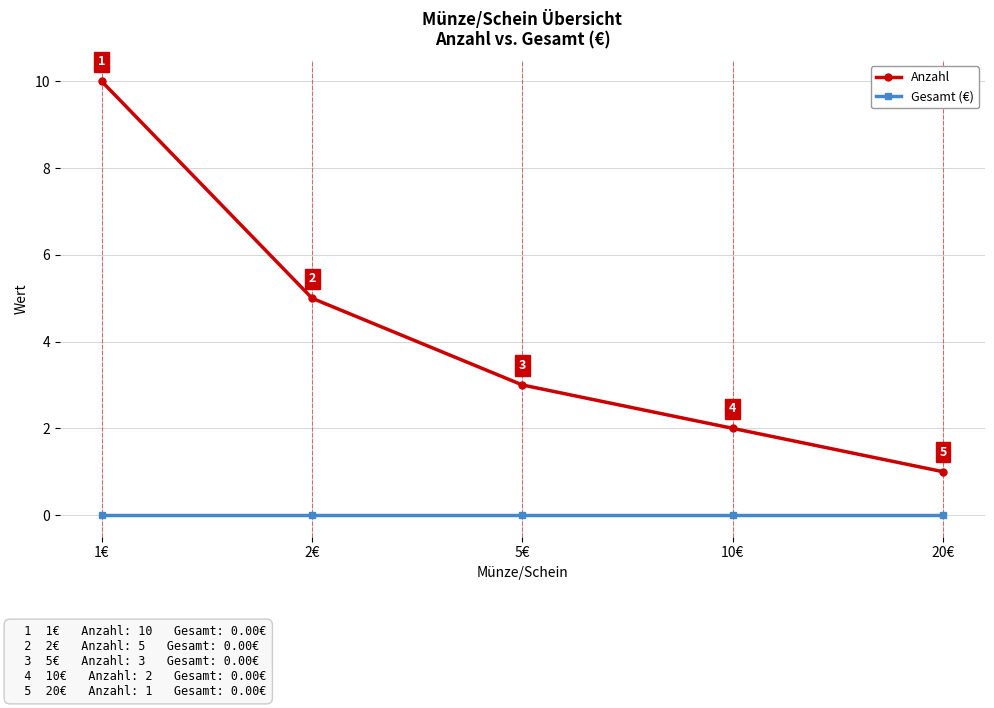

What is the sum of all Anzahl values?

21